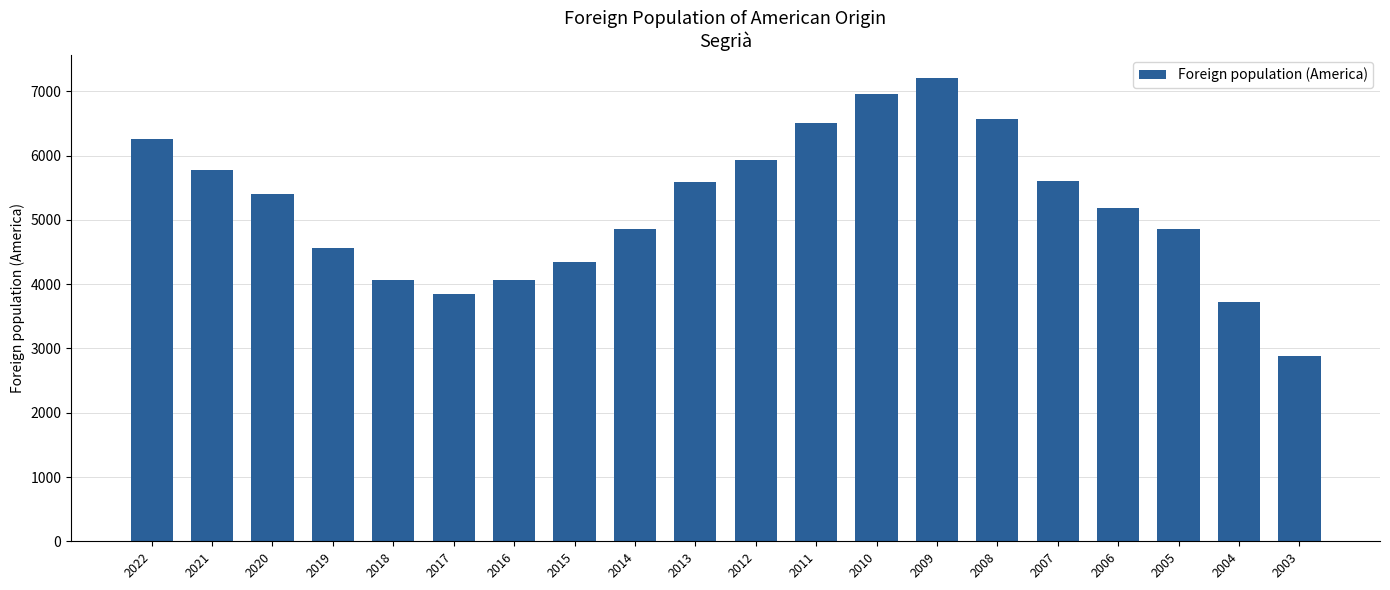

Which category has the highest value across all series?

2009